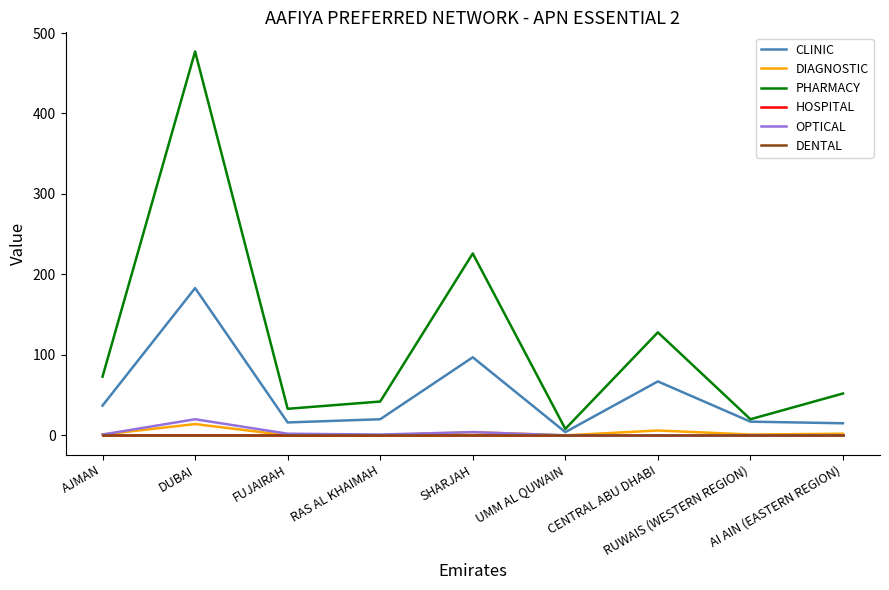

Does the chart have visible grid lines?

No